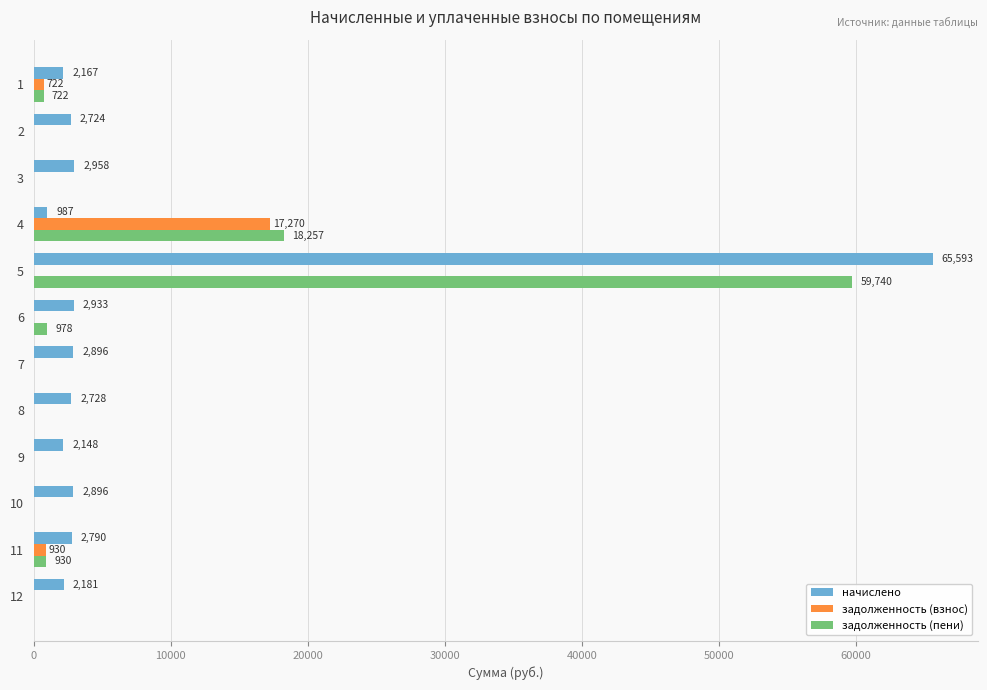

At which category is the sum across all series the highest?

5